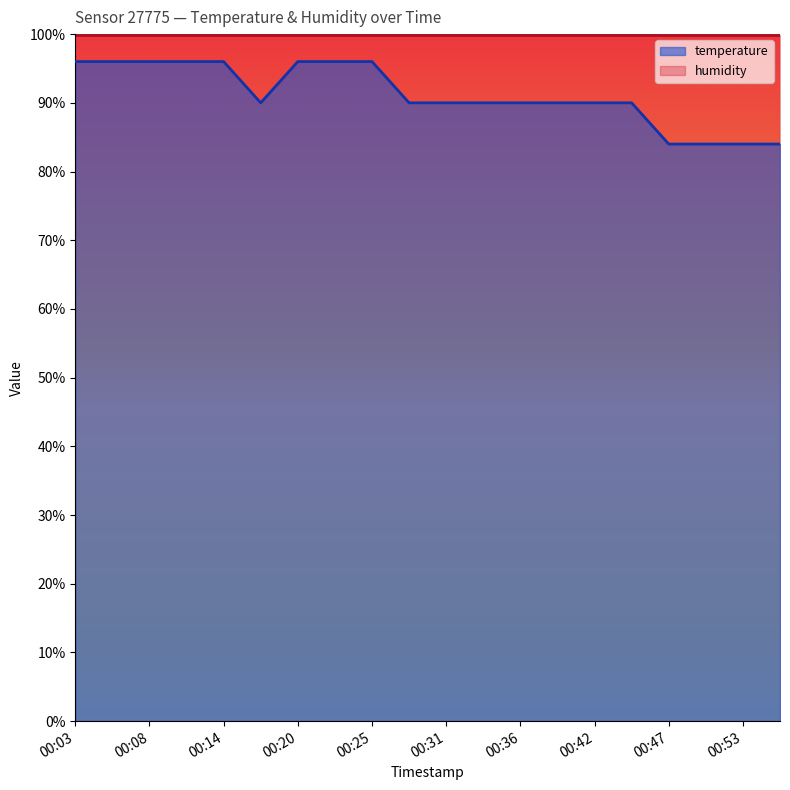

Which category has the highest value across all series?

00:03